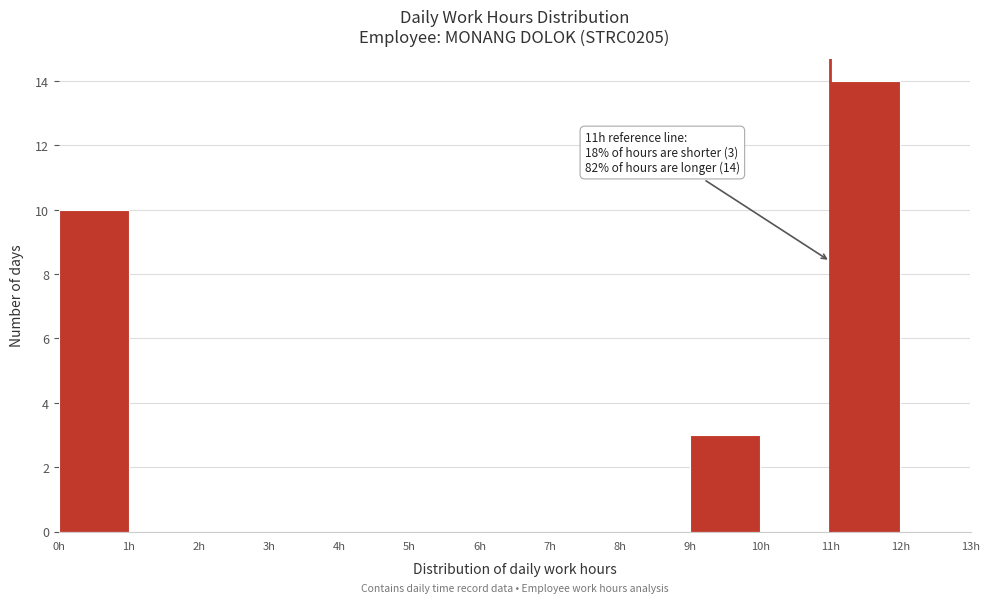

Over which range of the x-axis is the bar tallest?

11 to 12